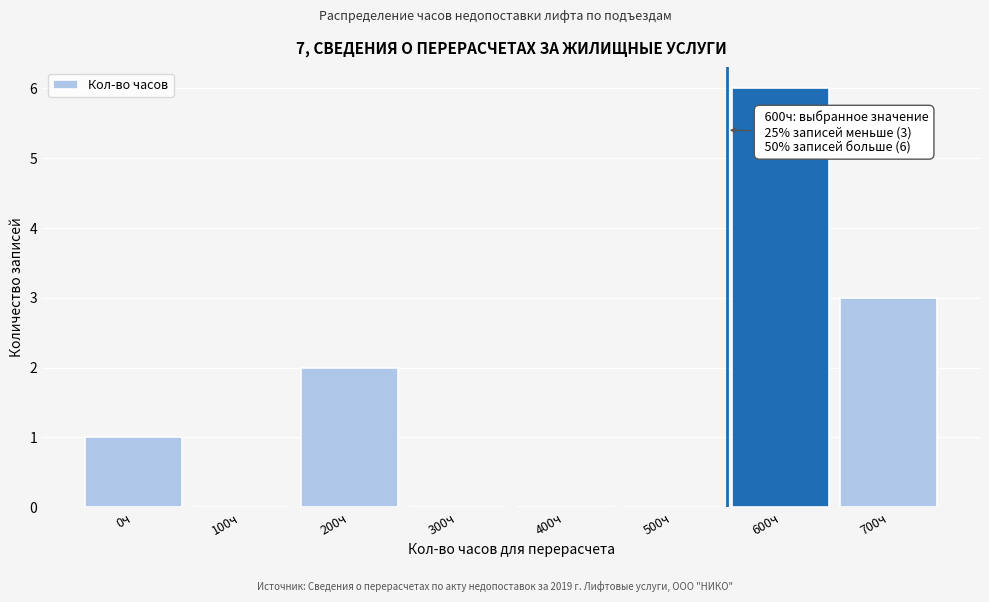

Reading left to right, extract all data points from this chart.

0ч=1	100ч=0	200ч=2	300ч=0	400ч=0	500ч=0	600ч=6	700ч=3